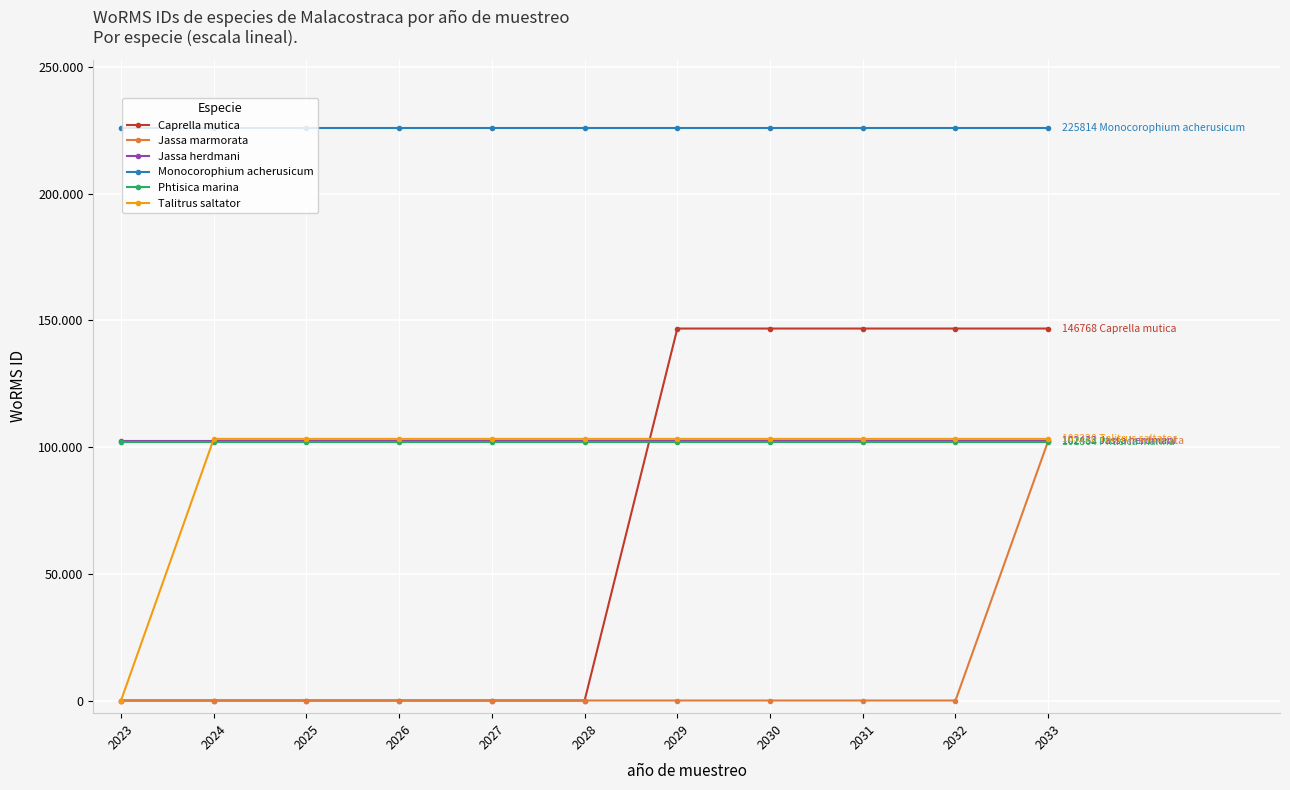

What is the maximum value for Caprella mutica?

146768